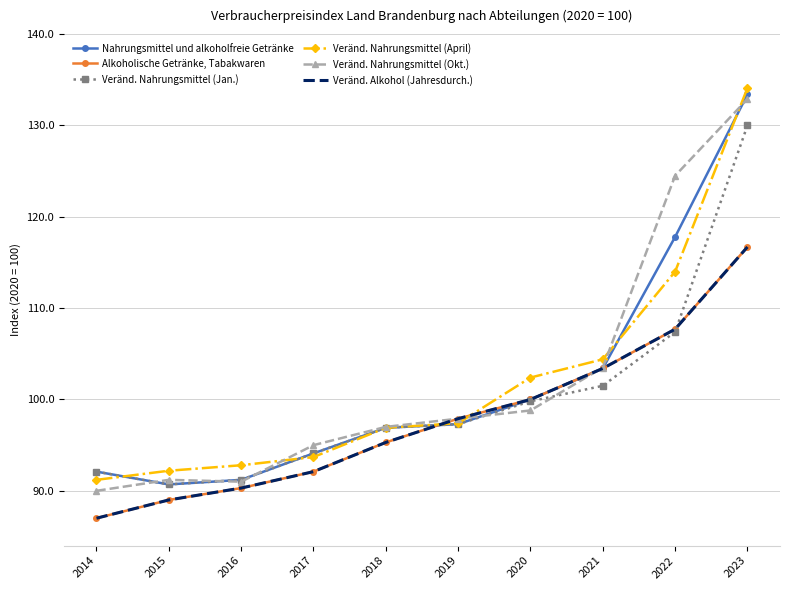

At which category does Veränd. Nahrungsmittel (Okt.) reach its first local peak?

2015